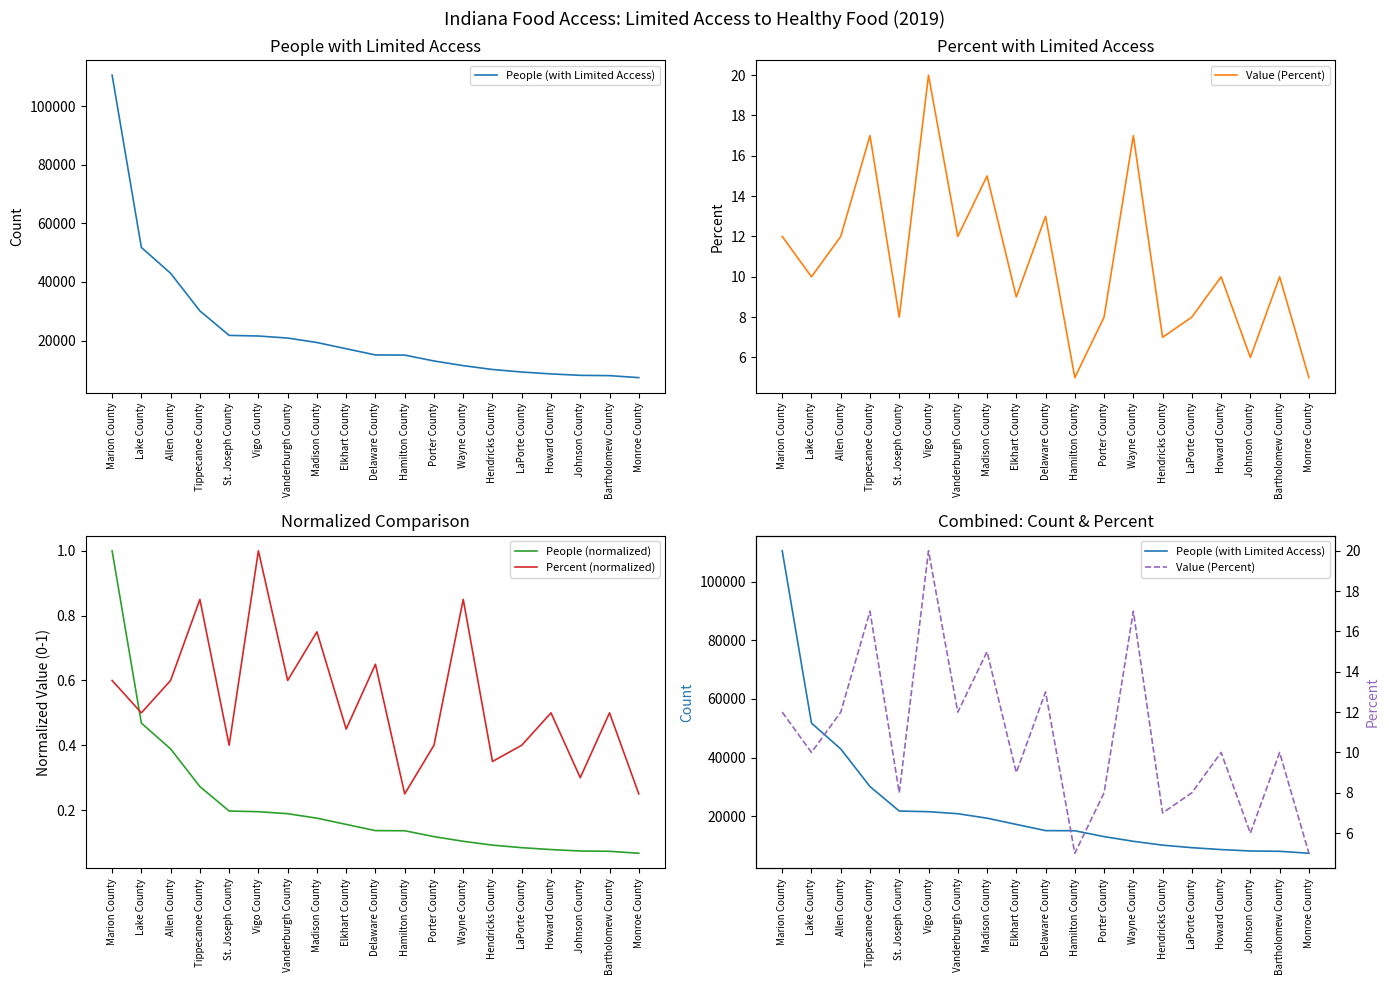

True or false: Value (Percent) and Percent (normalized) cross at least once.

False